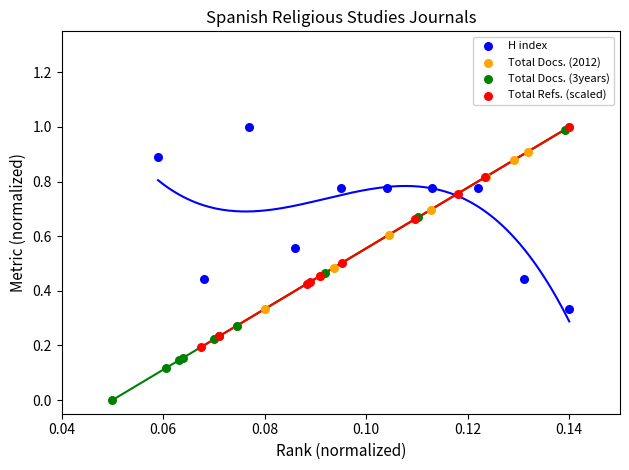

Which series has the widest spread of Y values?

Total Docs. (3years)